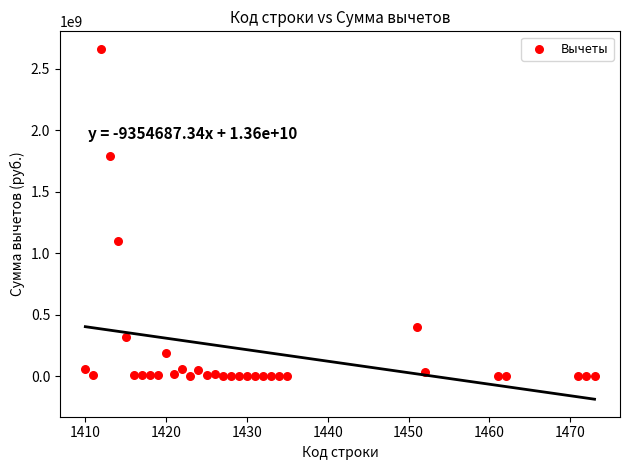

What is the range of Y values (max minus min)?

2660154514